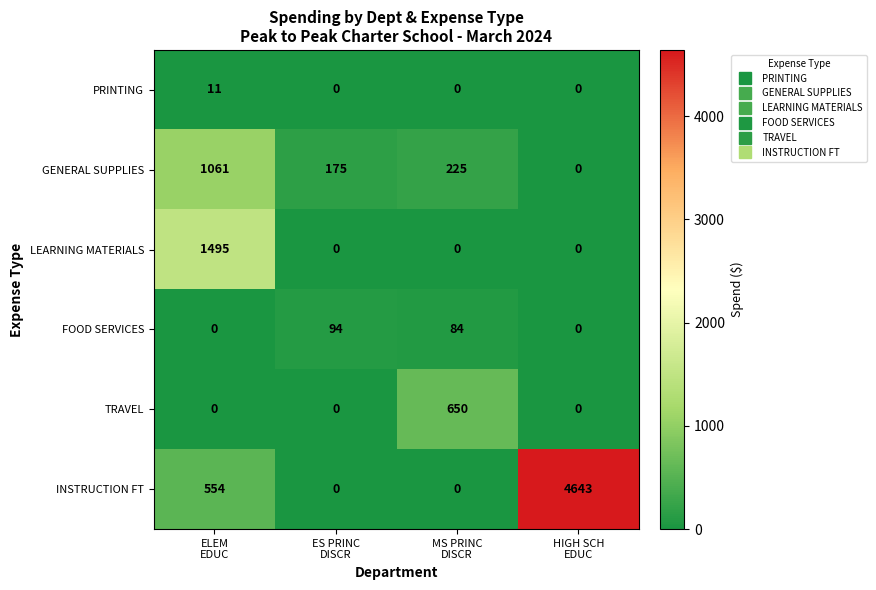

Rank the series by their maximum value, from lowest to highest.

PRINTING, FOOD SERVICES, TRAVEL, GENERAL SUPPLIES, LEARNING MATERIALS, INSTRUCTION FT